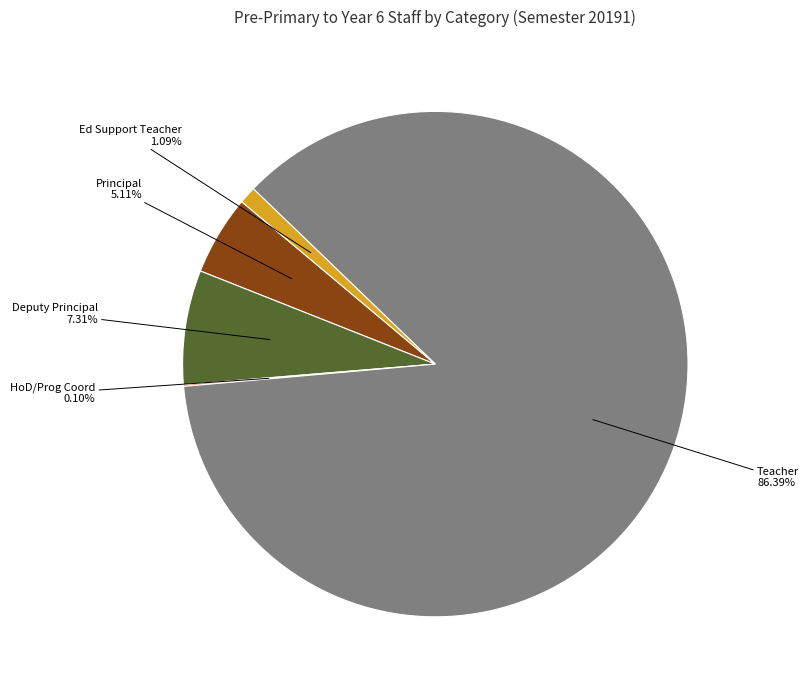

Is there any slice that represents more than half of the pie?

Yes